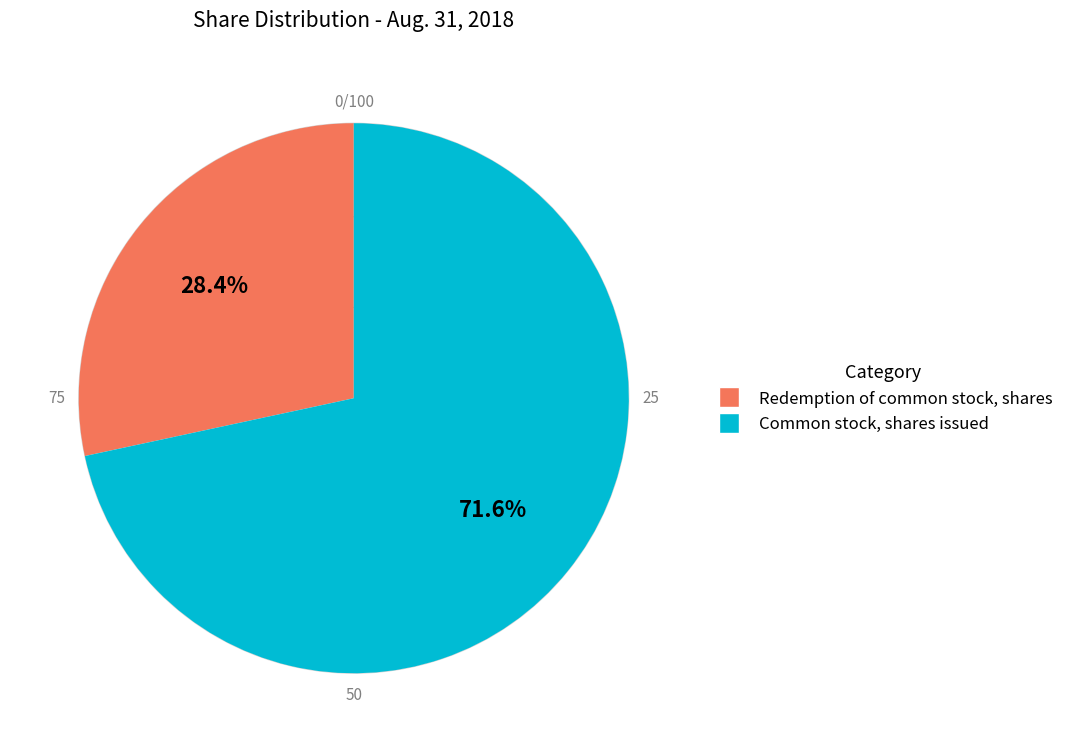

What percentage do Common stock, shares issued and Redemption of common stock, shares together represent?

100.0%